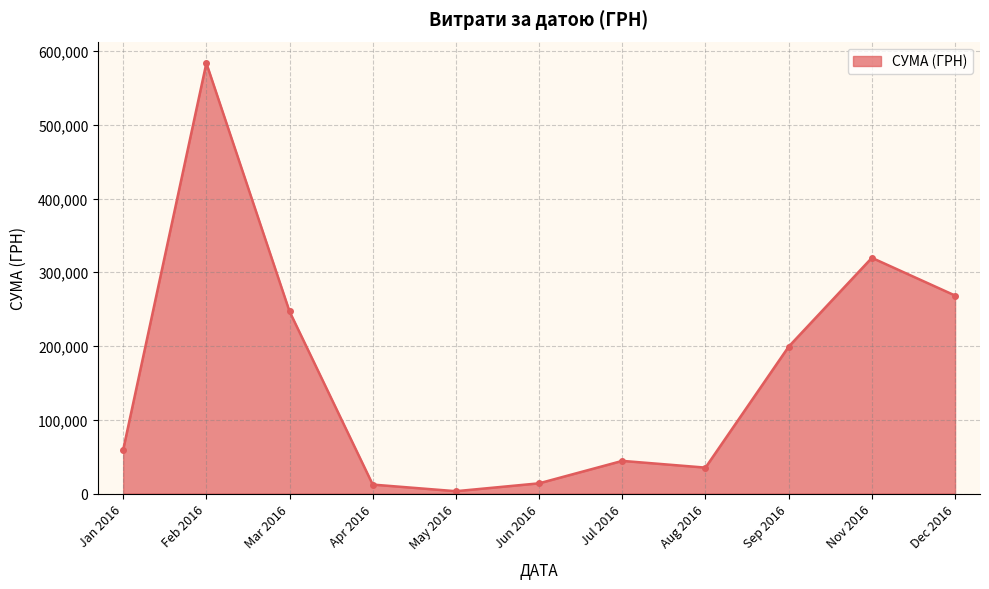

What is the difference between the maximum and minimum values?

580399.0